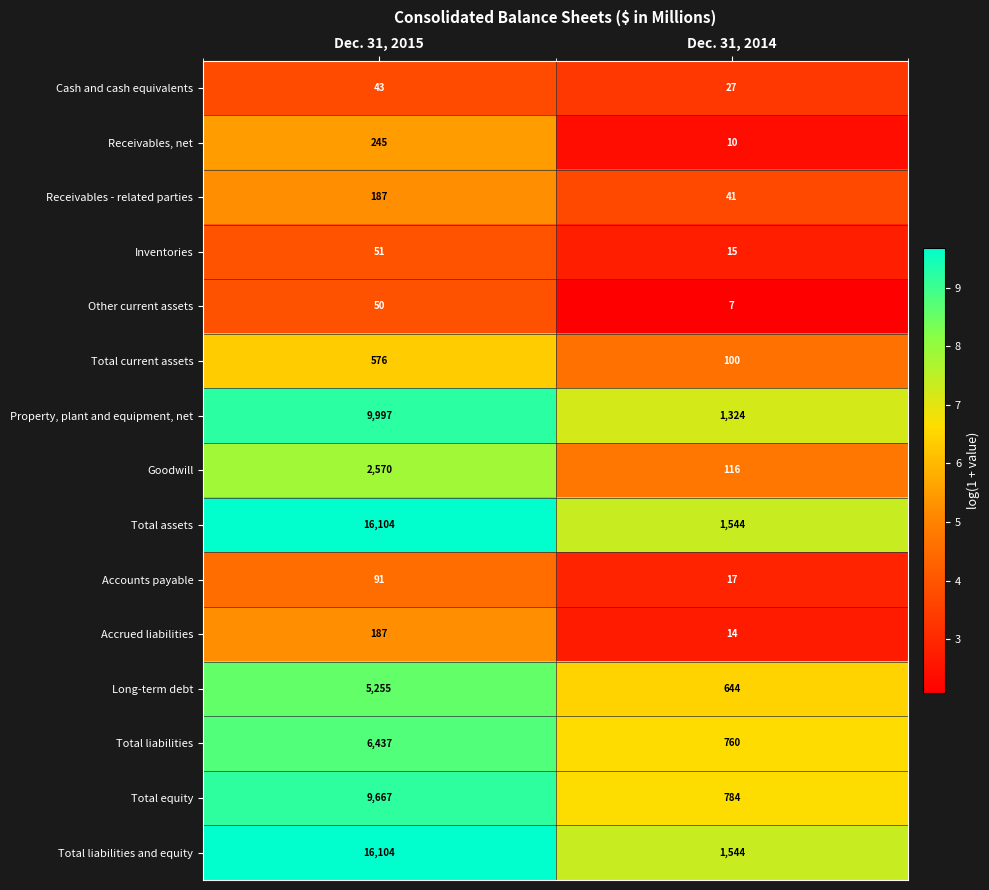

Which label corresponds to the smallest value in the chart?

Dec. 31, 2014